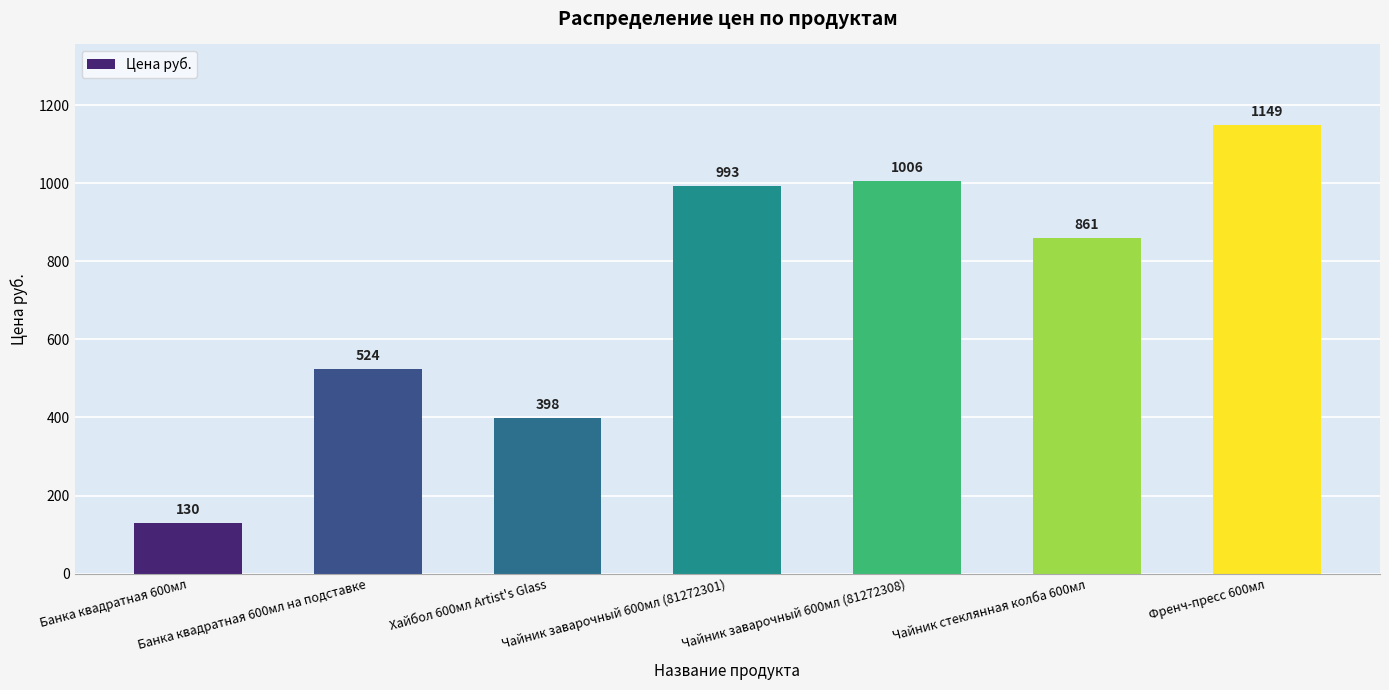

What is the maximum value shown in the chart?

1149